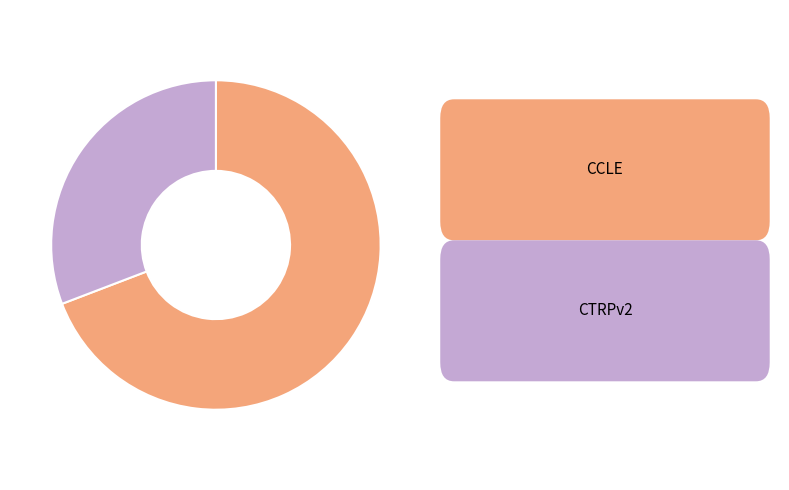

Does any single category account for the majority?

Yes